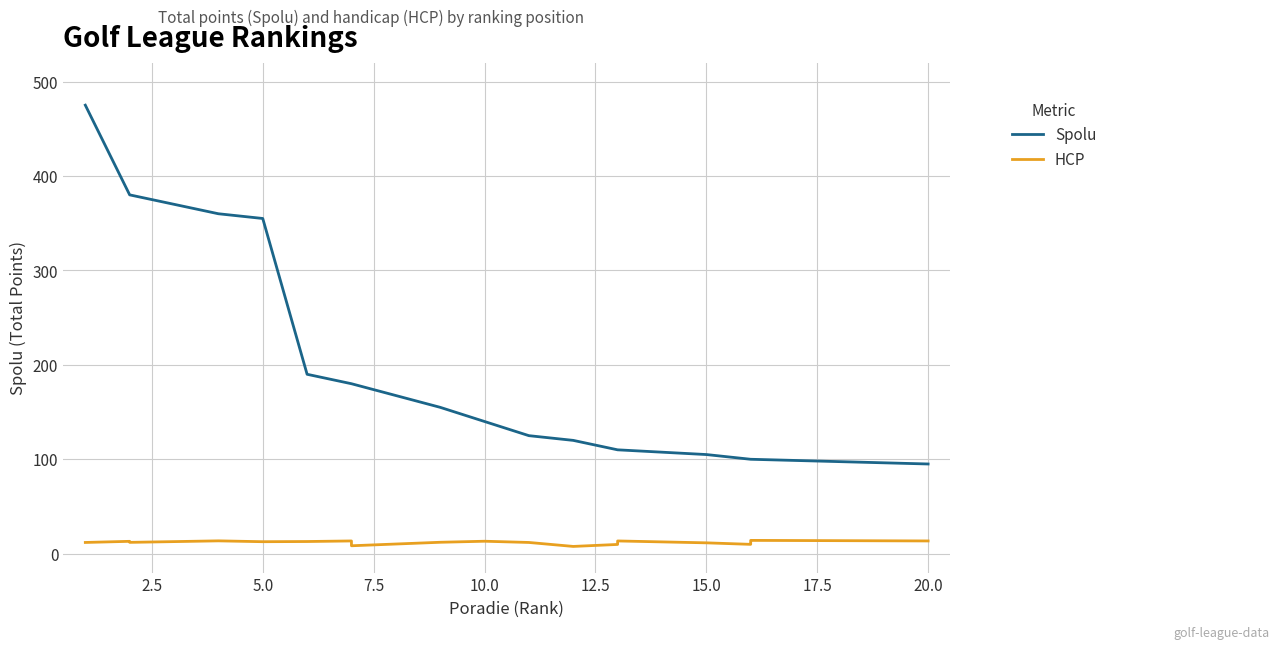

What is the sum of all HCP values?

239.7